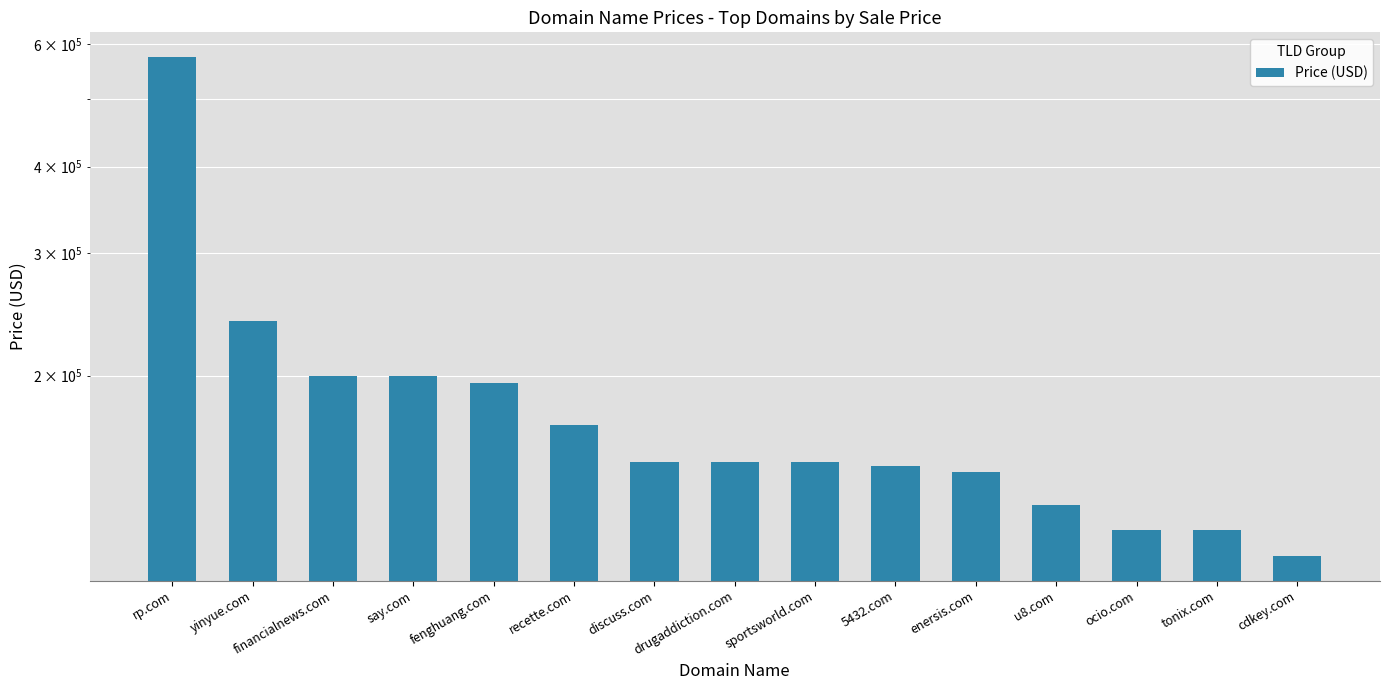

What is the value of the 13th bar from the left?

120000